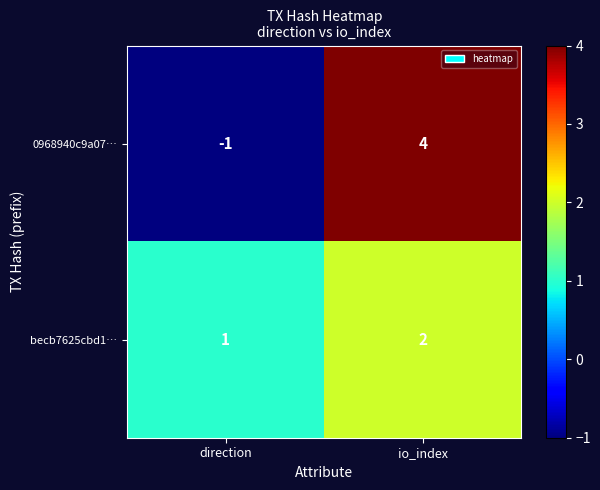

Reading left to right, extract all data points from this chart.

0968940c9a07…: -1	4
becb7625cbd1…: 1	2